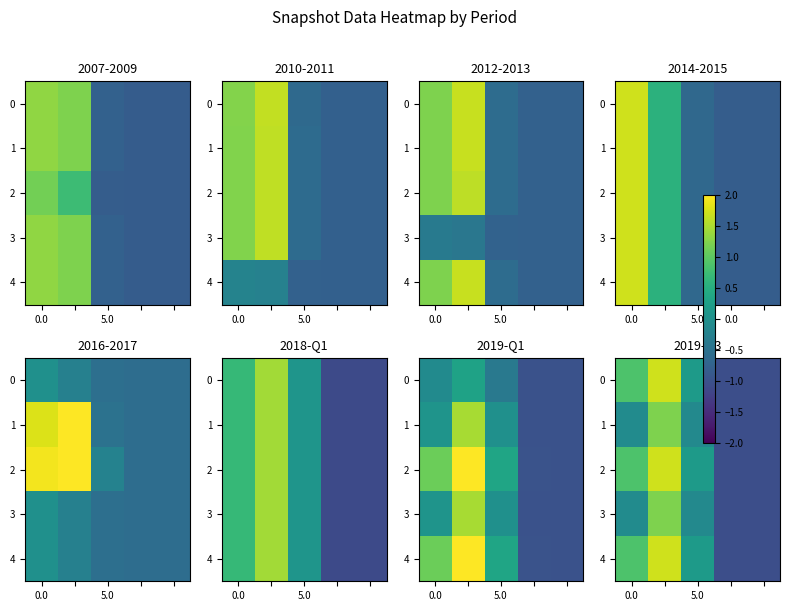

How many data points in 1 are above 0?

1